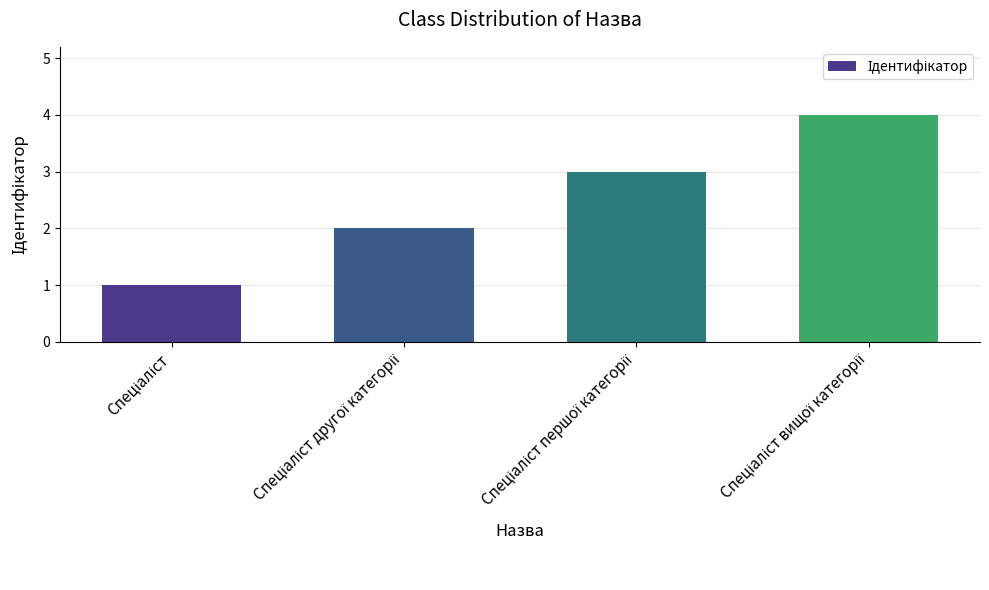

What is the sum of all values?

10